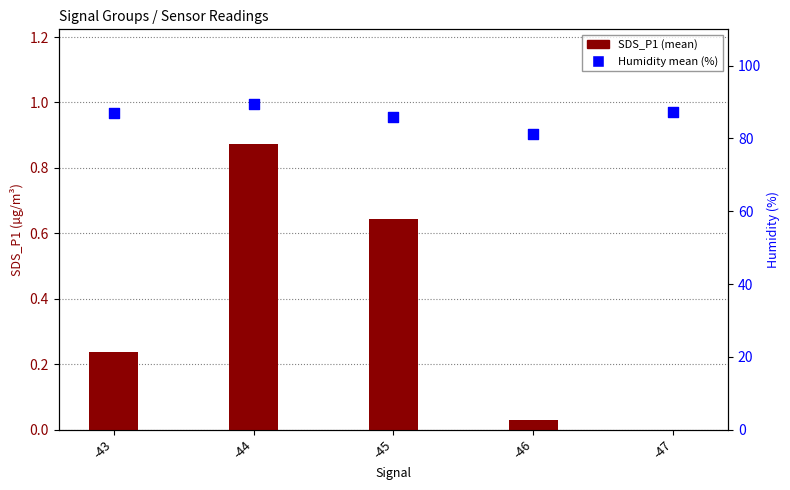

Which series has the largest total across all categories?

Humidity mean (%)